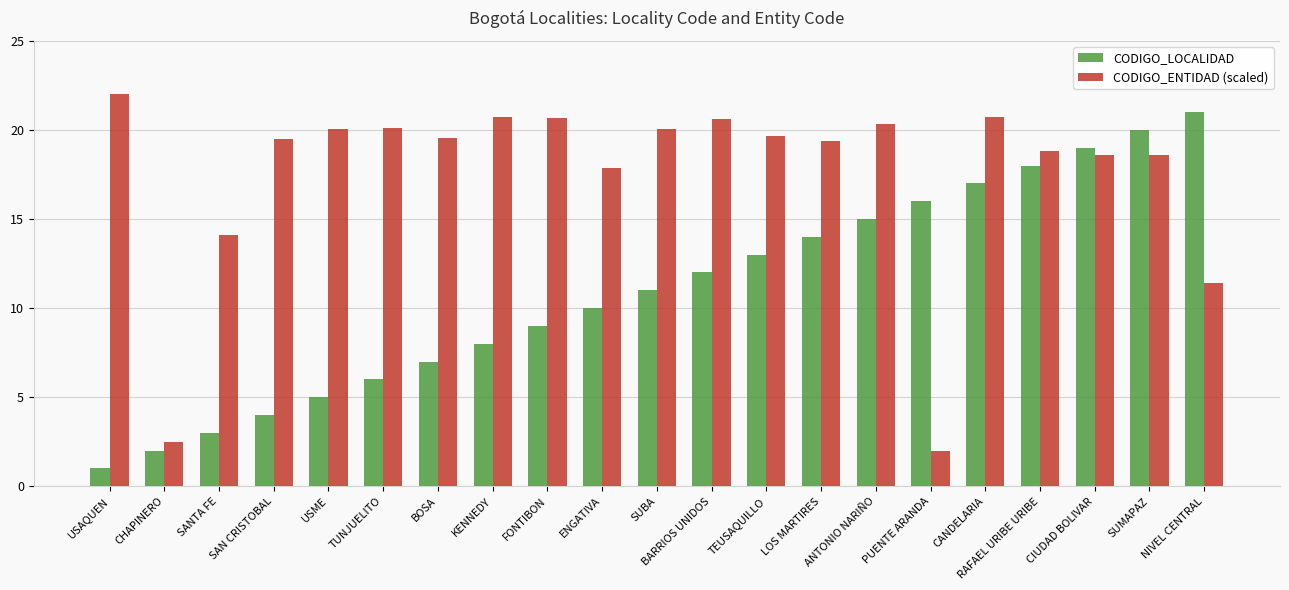

What is the total value across all series at BOSA?

26.6